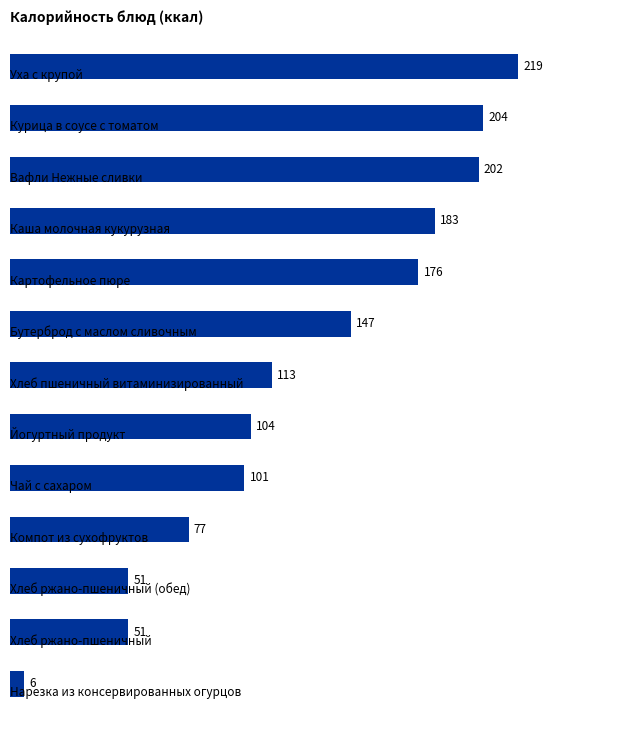

What is the value of the 8th bar from the top?

104